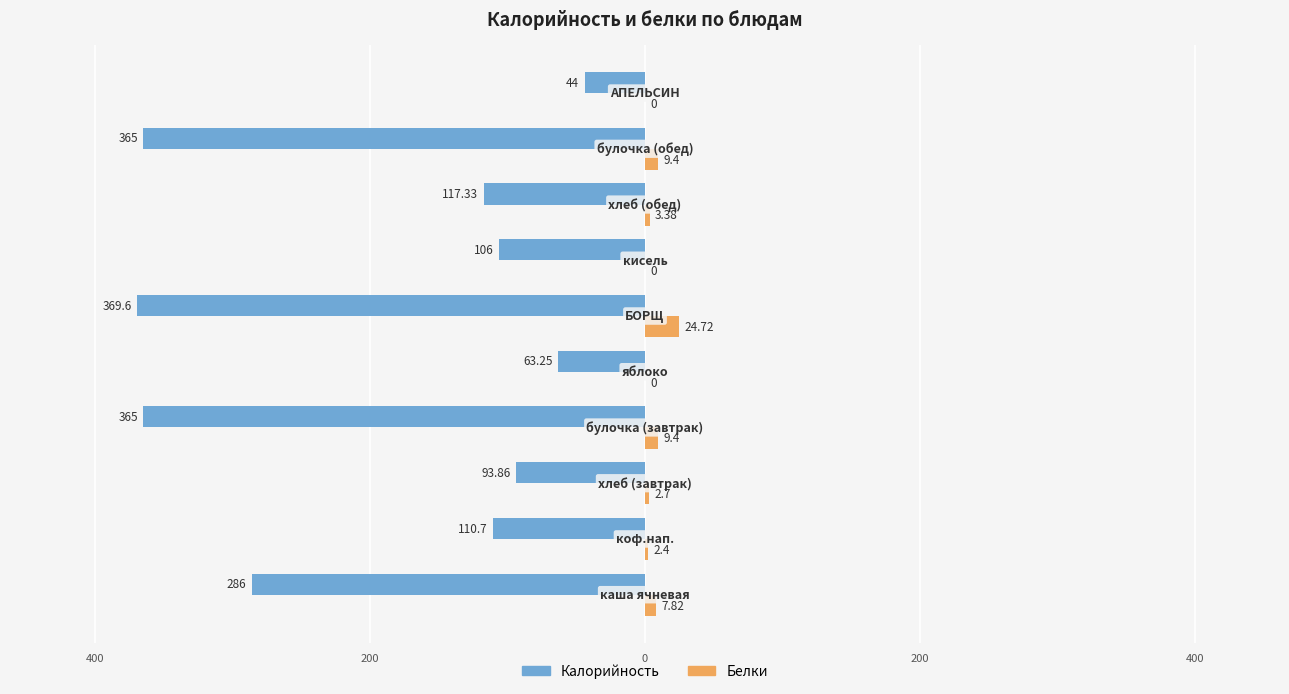

What are all the series names shown in the legend?

Калорийность, Белки